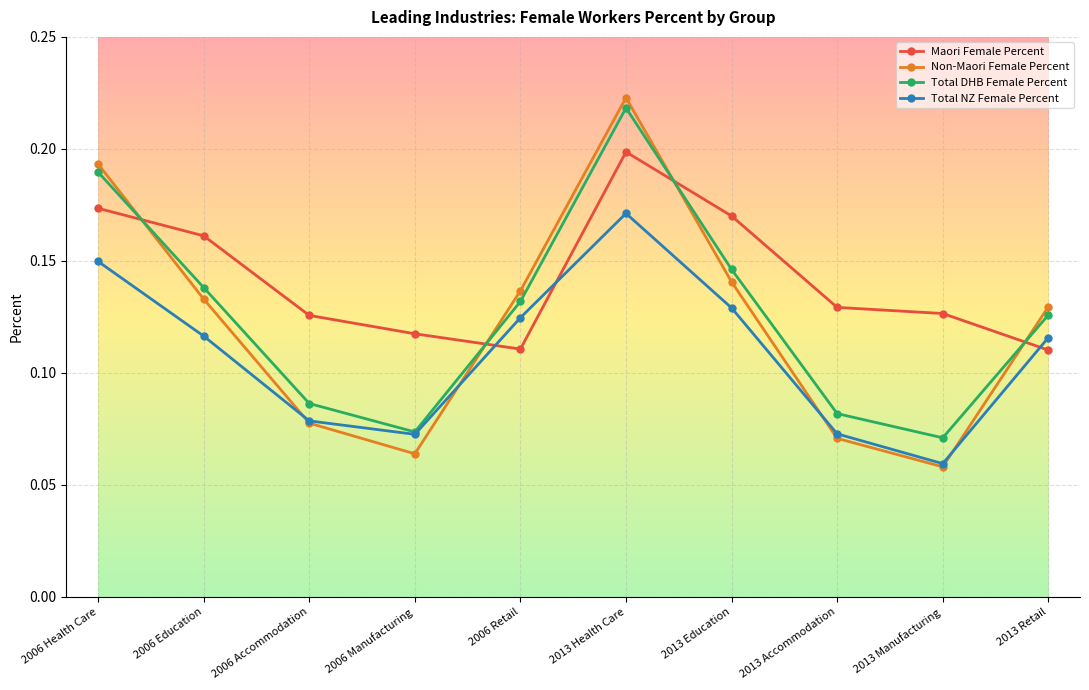

Where is the first local maximum for Total NZ Female Percent?

2013 Health Care